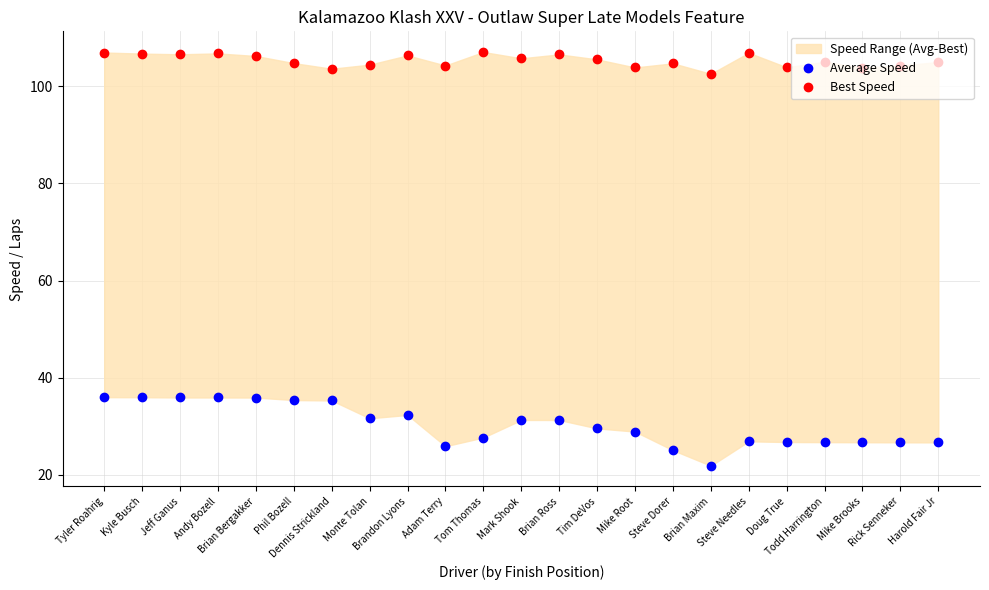

What is the difference between the Best Speed values at Tom Thomas and Steve Dorer?

2.3